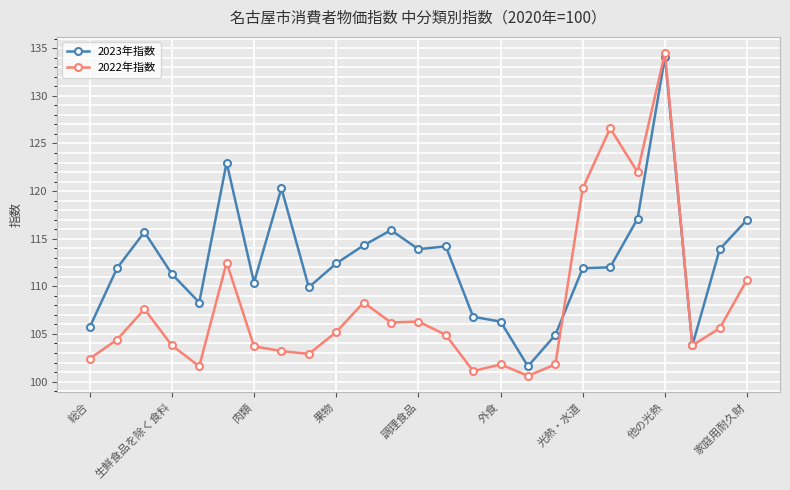

Rank the series by their maximum value, from highest to lowest.

2022年指数, 2023年指数